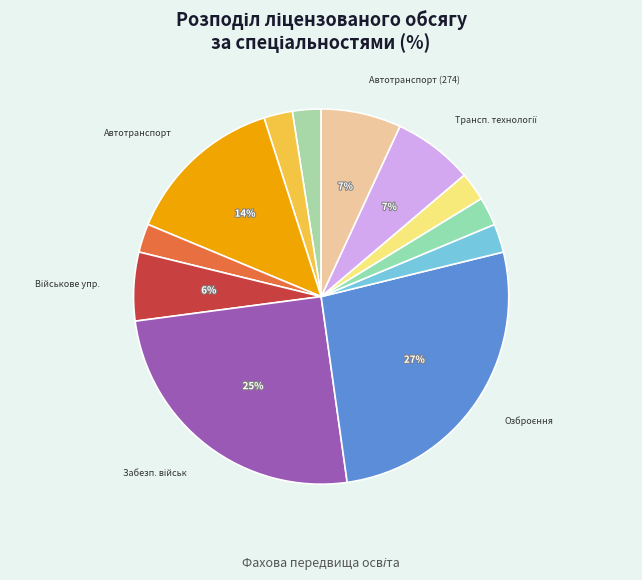

How many segments does this pie chart have?

12